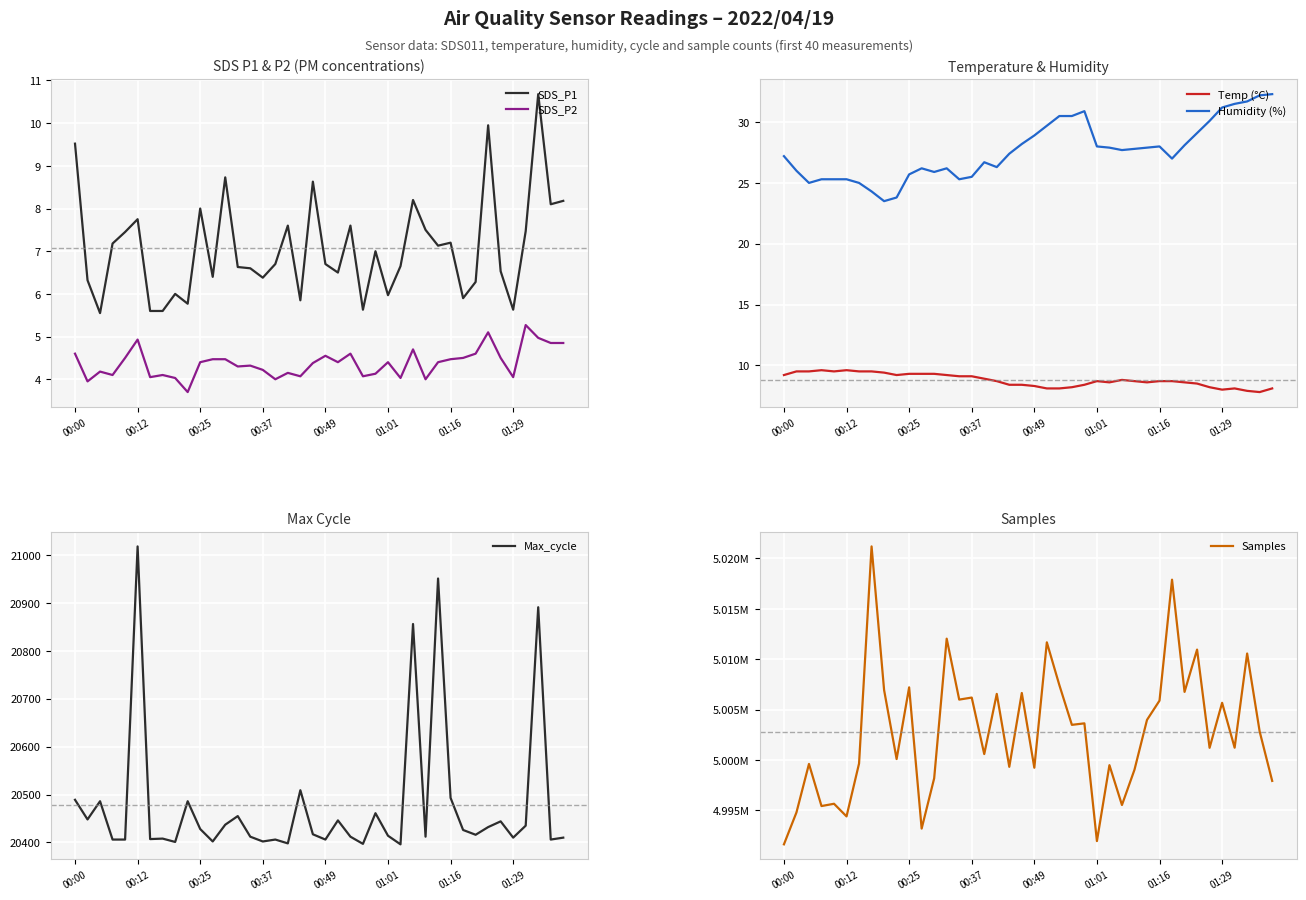

True or false: Temp (°C) has more than 0 interior local peaks.

True